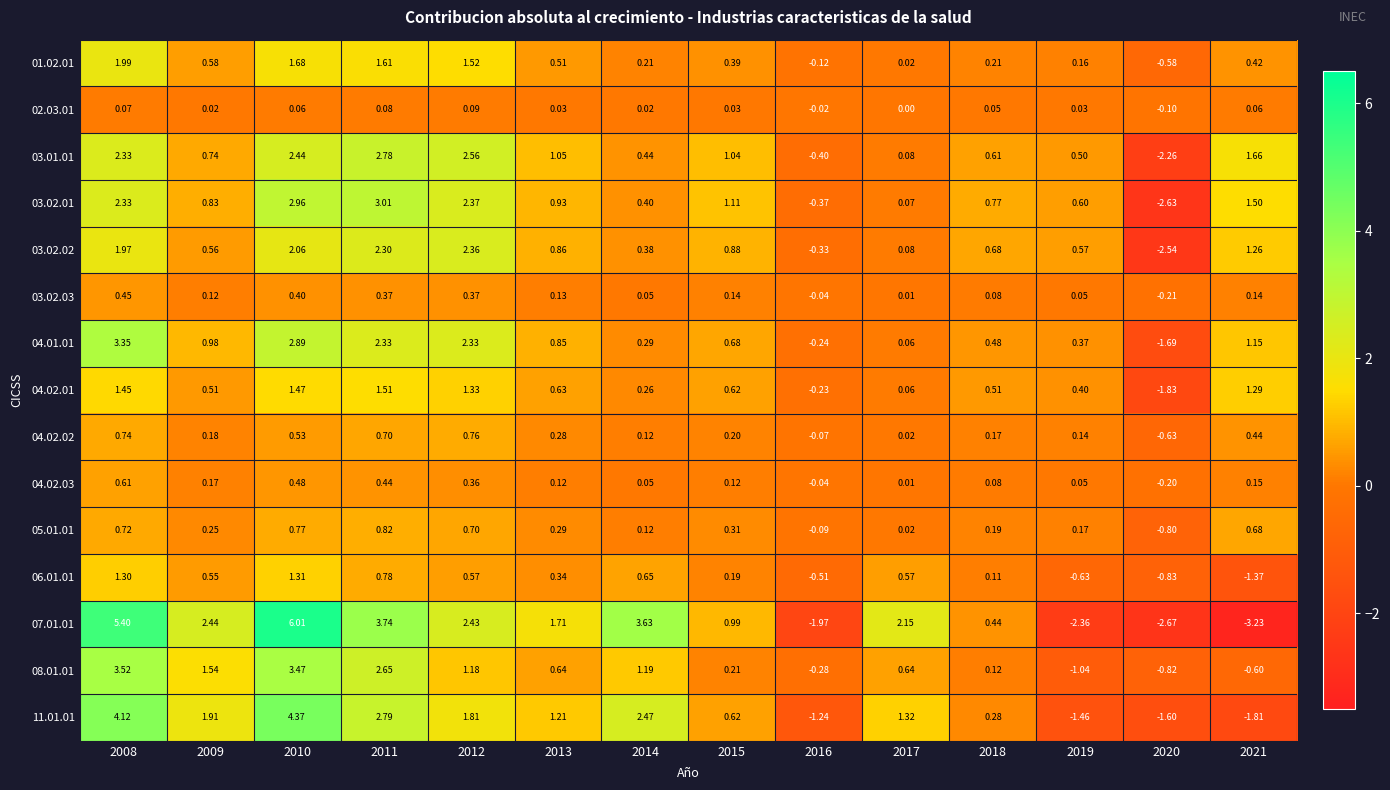

Is the value of 07.01.01 at 2009 greater than the value of 11.01.01 at 2018?

Yes